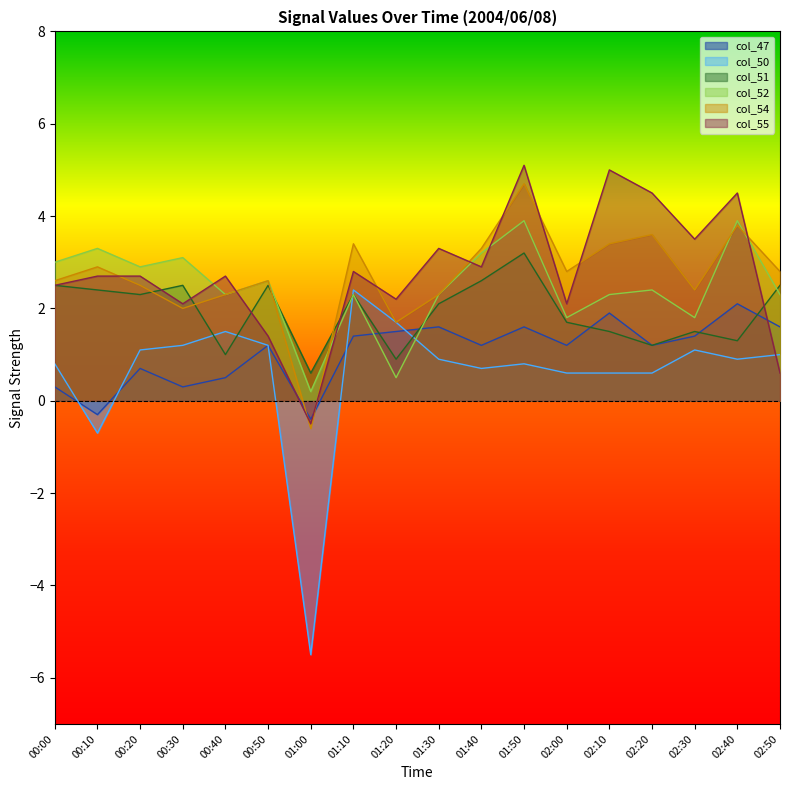

Where is the first local minimum for col_55?

00:30